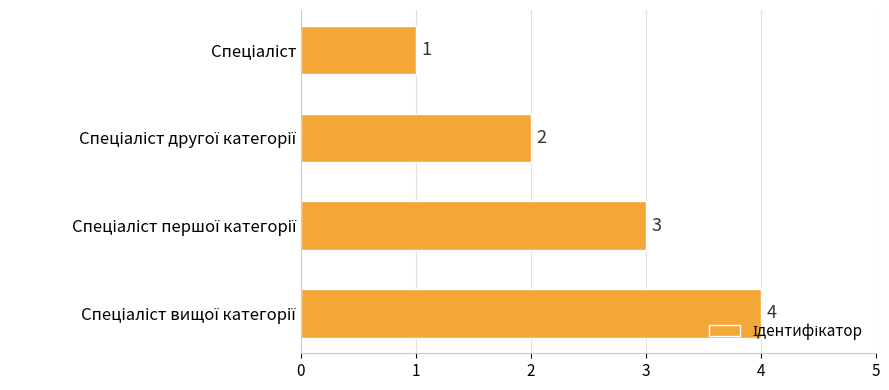

How many values are between 2 and 4?

3